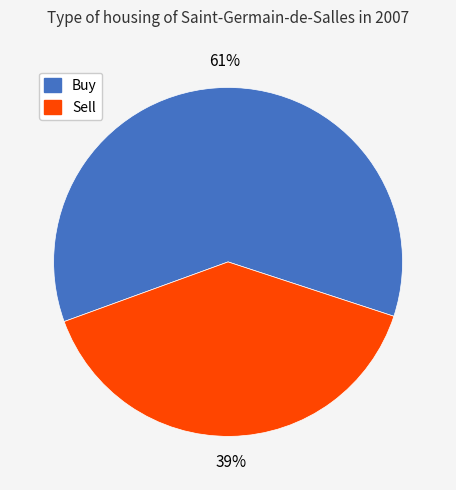

To the nearest percent, what is the average slice percentage?

50%